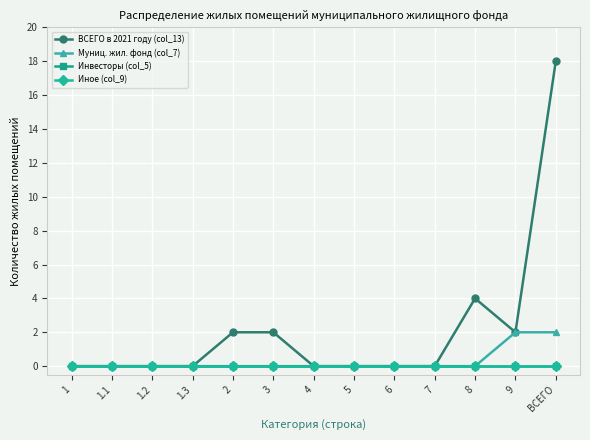

Is this an area chart (filled region under the line)?

No